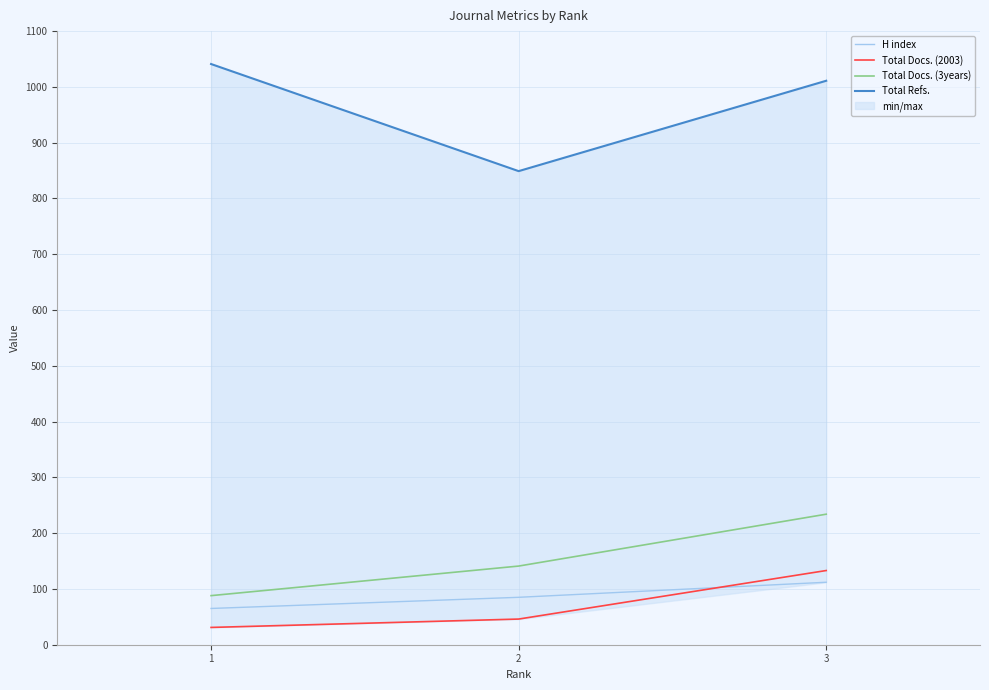

Reading left to right, transcribe all the data shown in this chart.

H index: 65	85	112
Total Docs. (2003): 31	46	133
Total Docs. (3years): 88	141	234
Total Refs.: 1041	849	1011